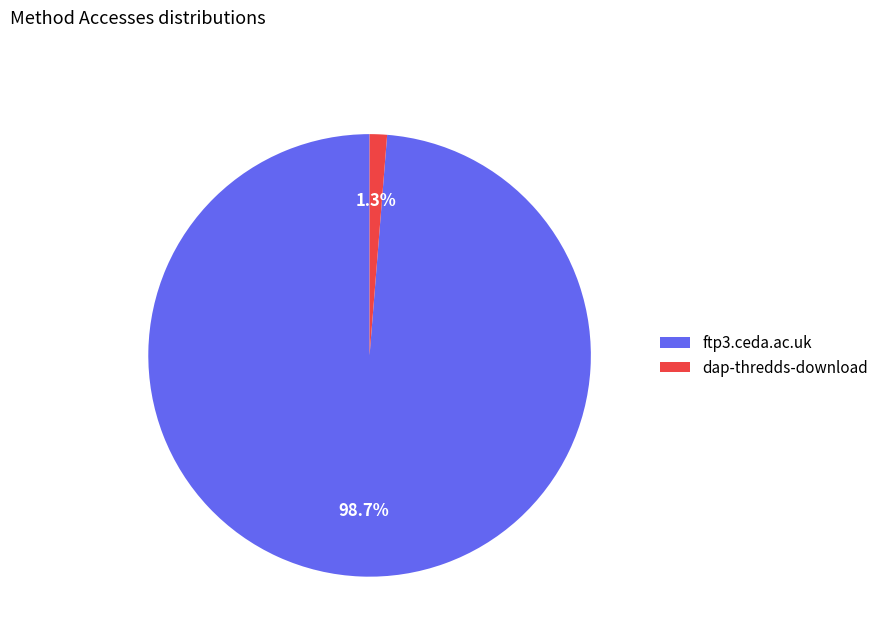

What percentage is NOT represented by dap-thredds-download?

98.7%